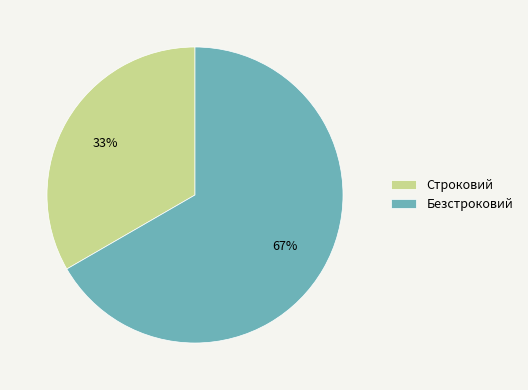

The Строковий slice represents 33% of the pie. True or false?

True